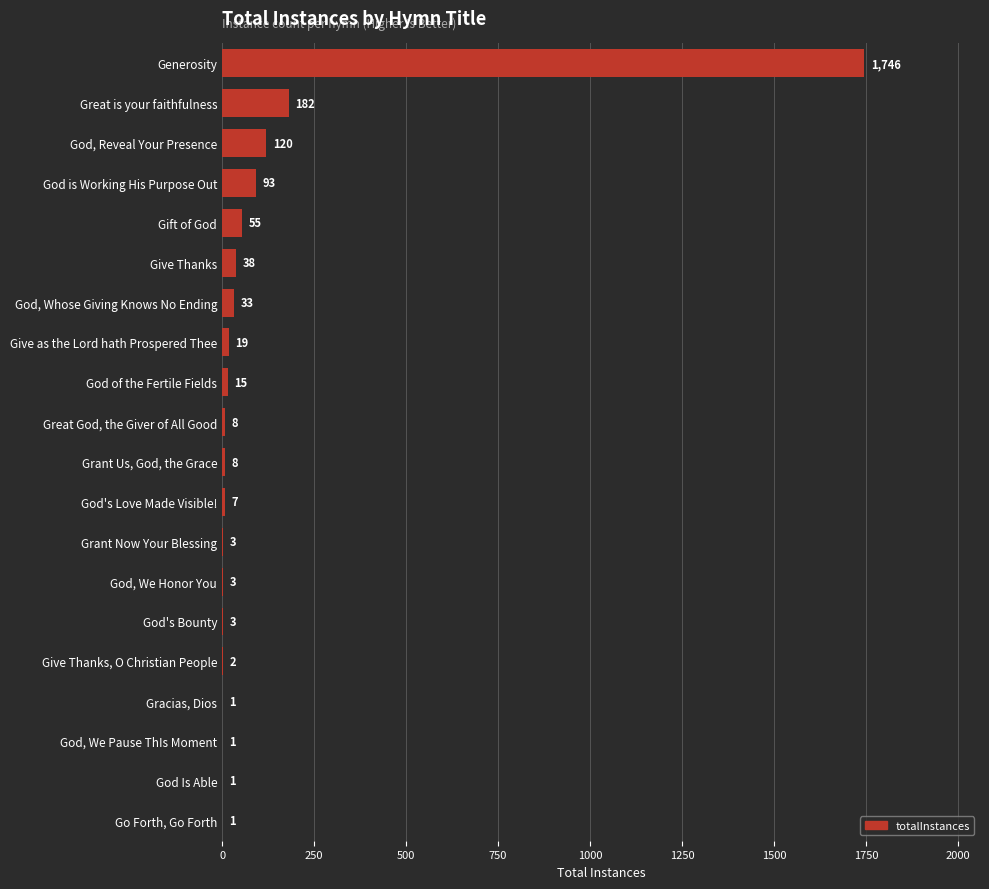

What is the sum of all values?

2339